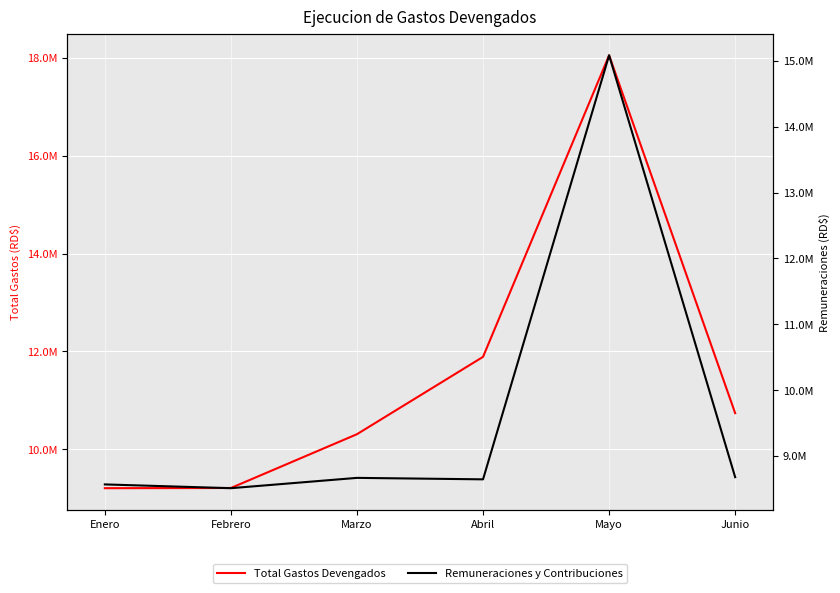

Reading right to left, what are all the values shown in this chart?

Total Gastos Devengados: Junio=10739310.8	Mayo=18047993.6	Abril=11889550.5	Marzo=10309913.3	Febrero=9211330.8	Enero=9207340.8
Remuneraciones y Contribuciones: Junio=8679314.7	Mayo=15085360.5	Abril=8646422.9	Marzo=8668649.1	Febrero=8512011.2	Enero=8569379.8